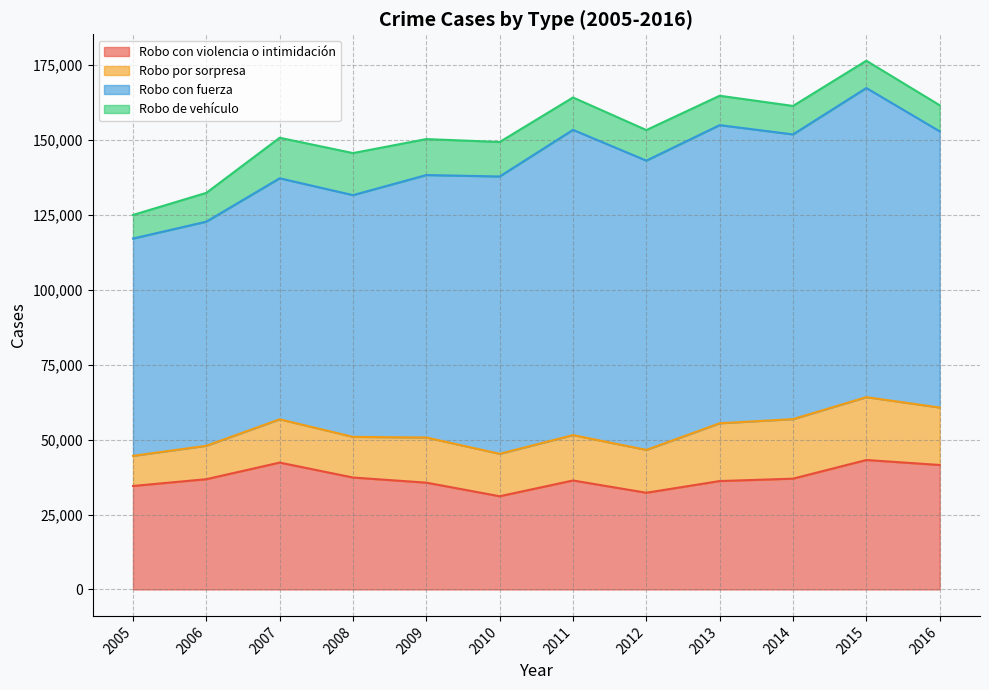

Is it true that Robo por sorpresa equals 10050 at 2005?

True